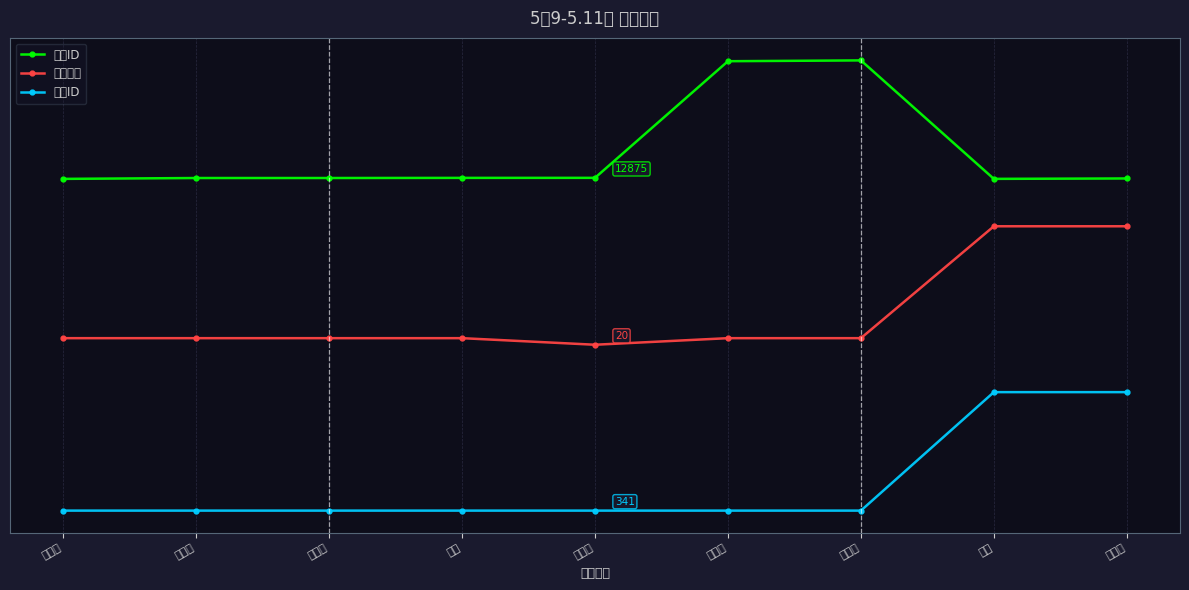

What is the difference between the maximum and second lowest values in the 门店ID series?

1.0